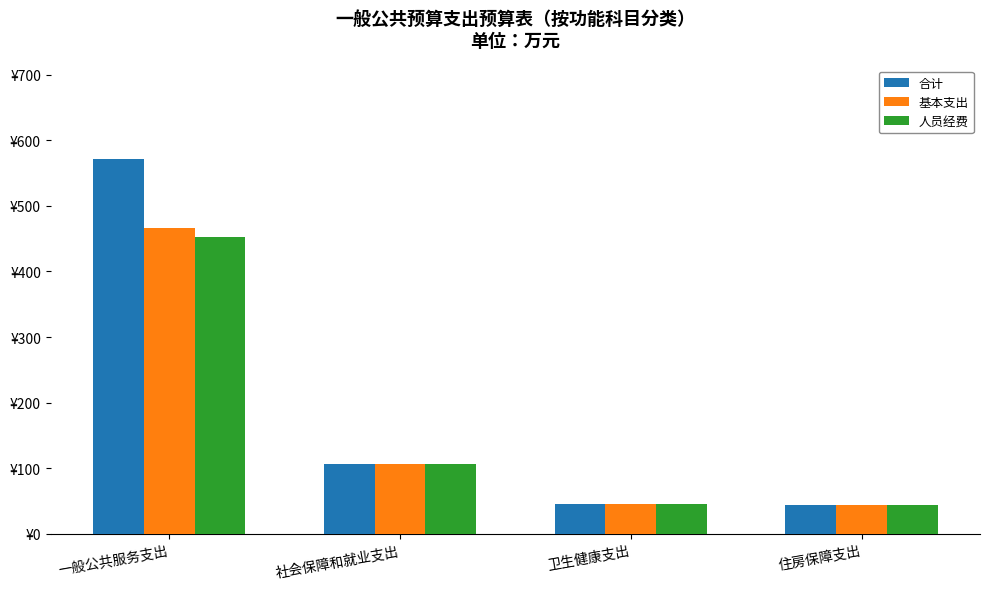

Reading right to left, what are all the values shown in this chart?

合计: 住房保障支出=44.6	卫生健康支出=45.1	社会保障和就业支出=106.8	一般公共服务支出=571.2
基本支出: 住房保障支出=44.6	卫生健康支出=45.1	社会保障和就业支出=106.8	一般公共服务支出=466.2
人员经费: 住房保障支出=44.6	卫生健康支出=45.1	社会保障和就业支出=106.8	一般公共服务支出=452.2